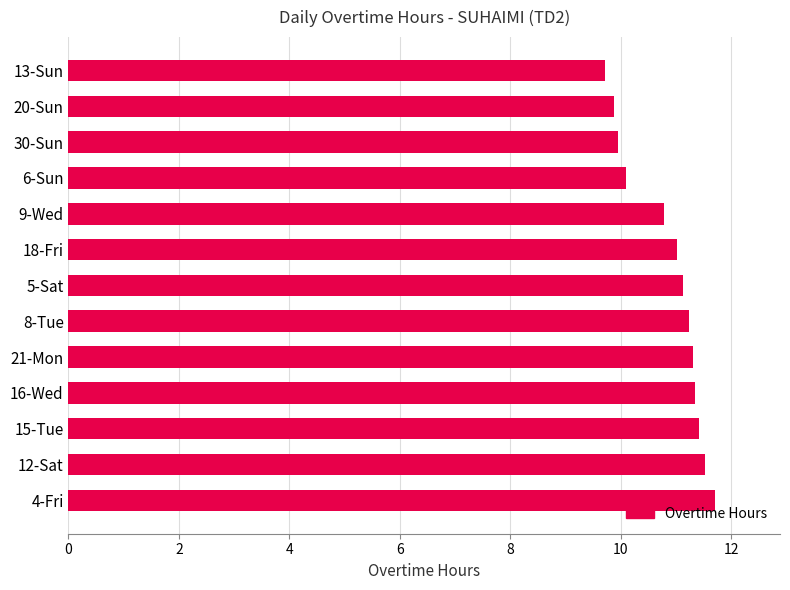

What is the difference between the values at 18-Fri and 4-Fri?

0.7